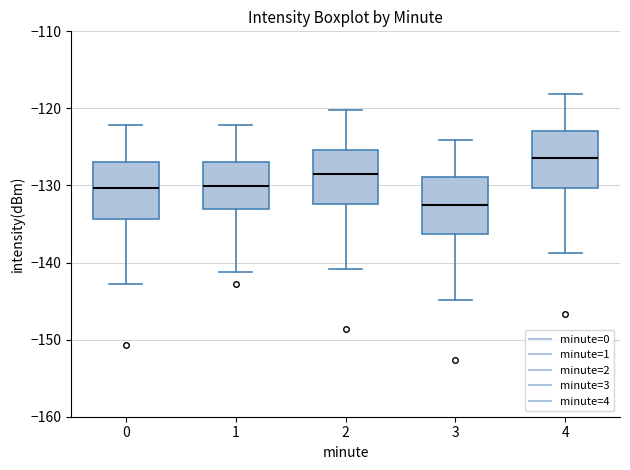

Which box's median line is the lowest?

3